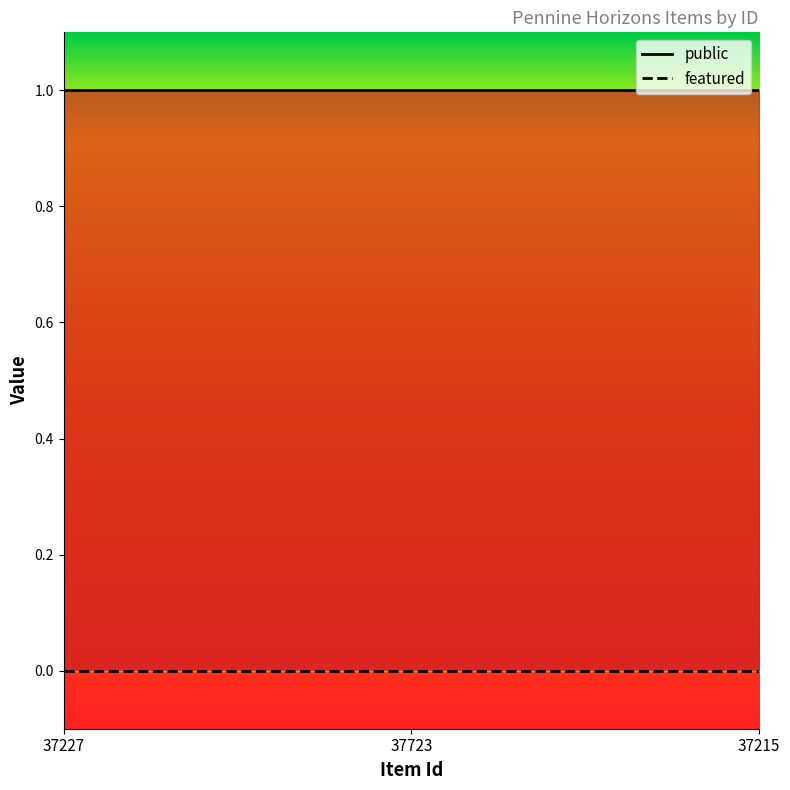

Which series has the largest total across all categories?

public